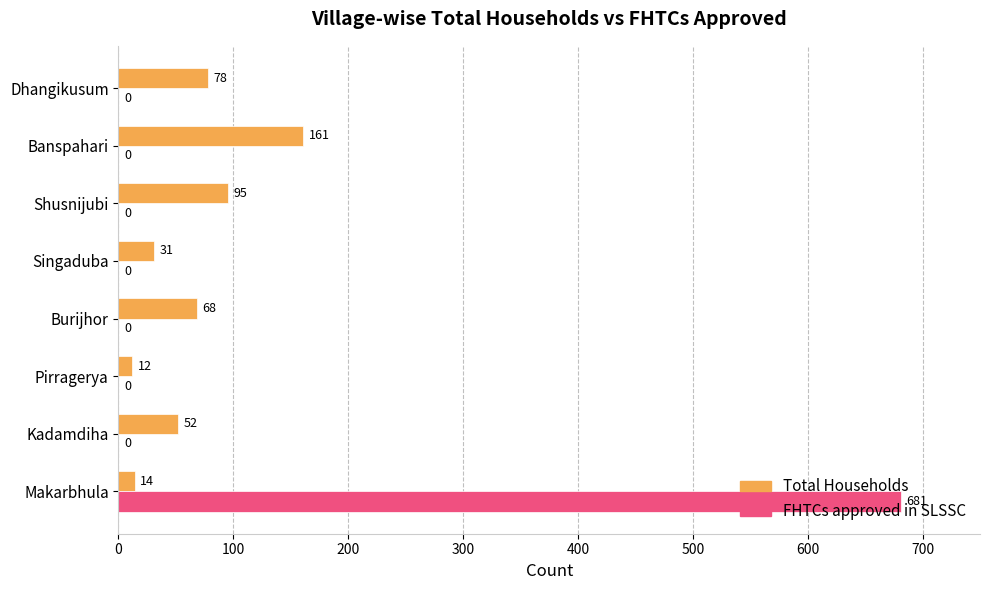

Which series changed the most between Shusnijubi and Banspahari?

Total Households